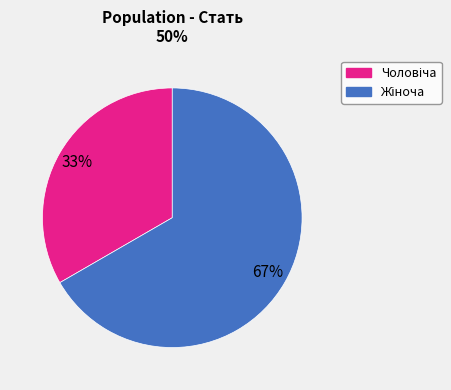

To the nearest percent, what is the average slice percentage?

50%